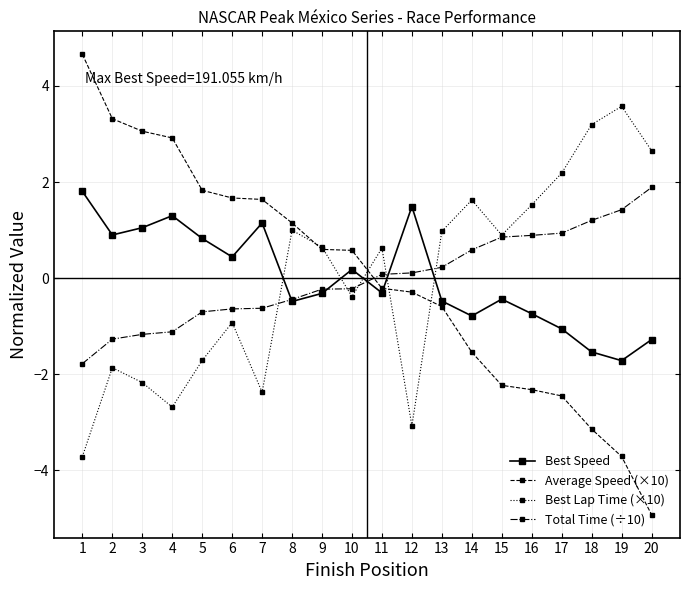

What is the greatest value displayed?

4.7